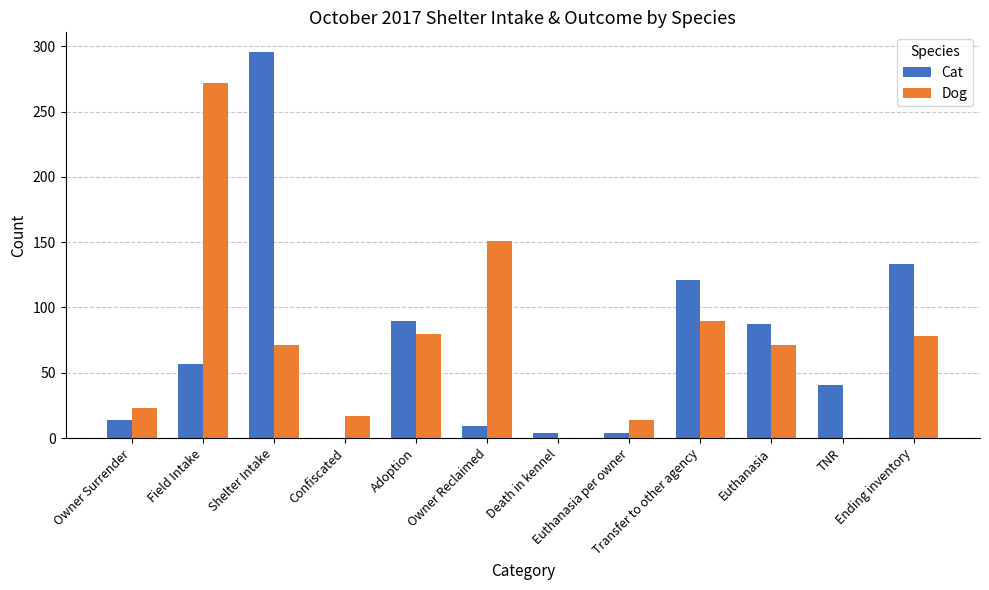

Reading left to right, list all the values displayed in this chart.

Cat: 14	57	296	0	90	9	4	4	121	87	41	133
Dog: 23	272	71	17	80	151	0	14	90	71	0	78